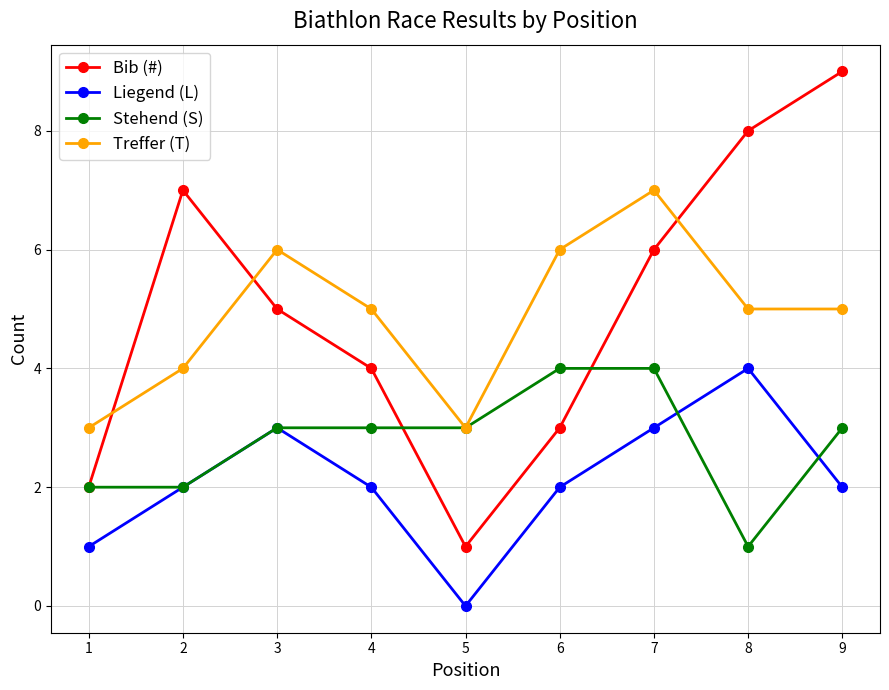

After their last crossing, which series has the higher values: Bib (#) or Treffer (T)?

Bib (#)